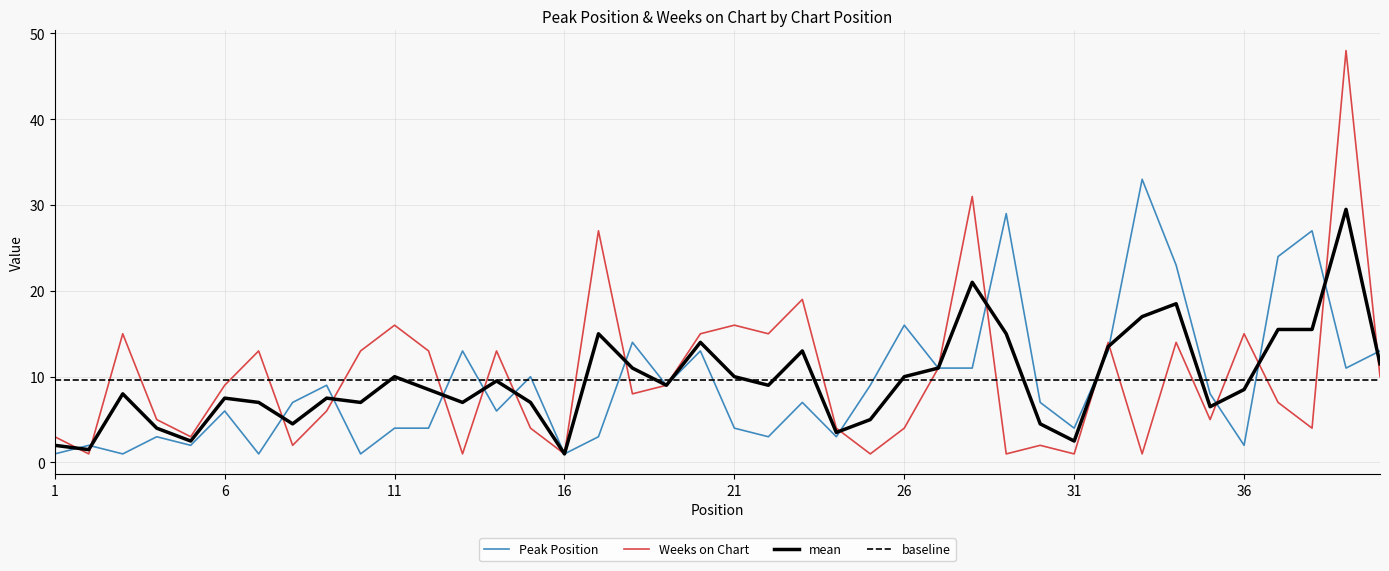

Which series has the largest total across all categories?

Weeks on Chart